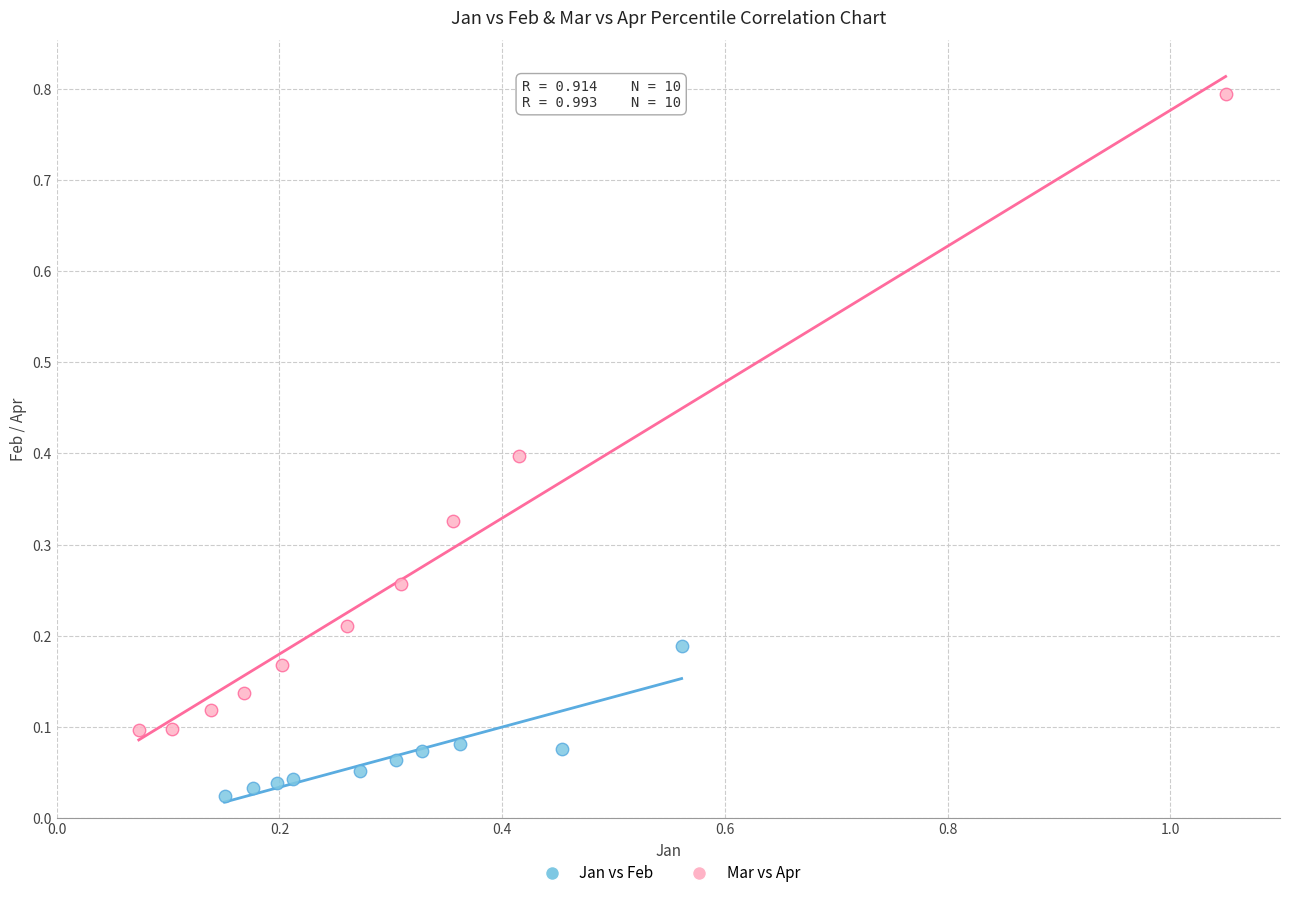

Which series contains the highest Y value?

Mar vs Apr